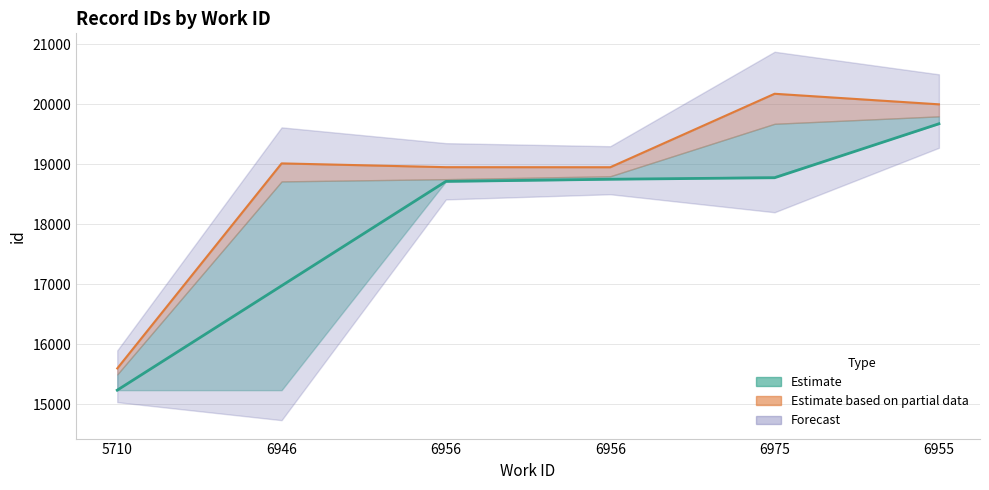

What is the label of the 4th point from the left?

6956